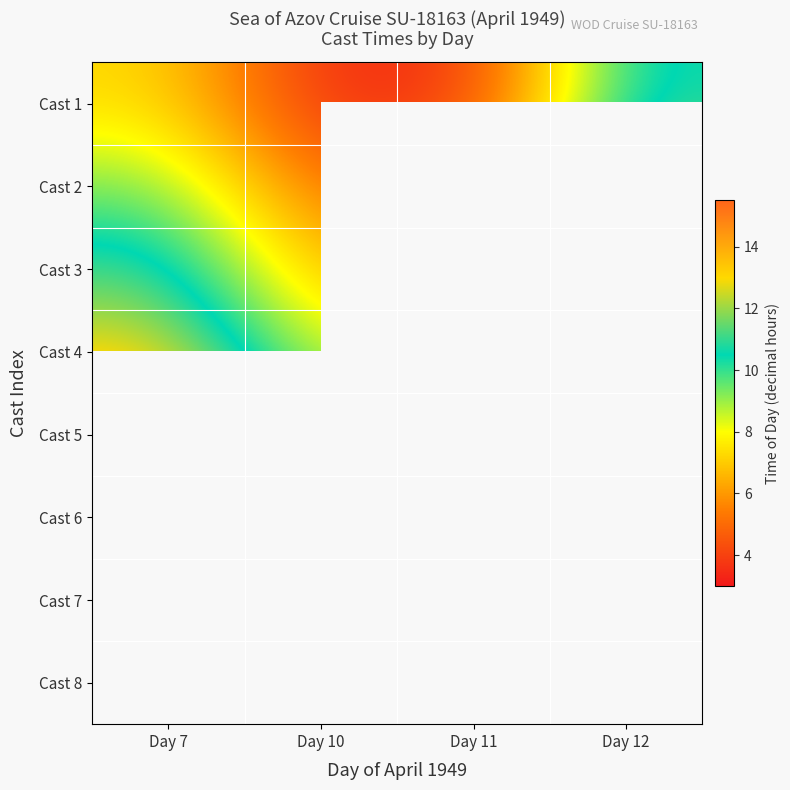

At Day 12, list the series in order from smallest to largest.

Cast 1, Cast 2, Cast 3, Cast 4, Cast 5, Cast 6, Cast 7, Cast 8